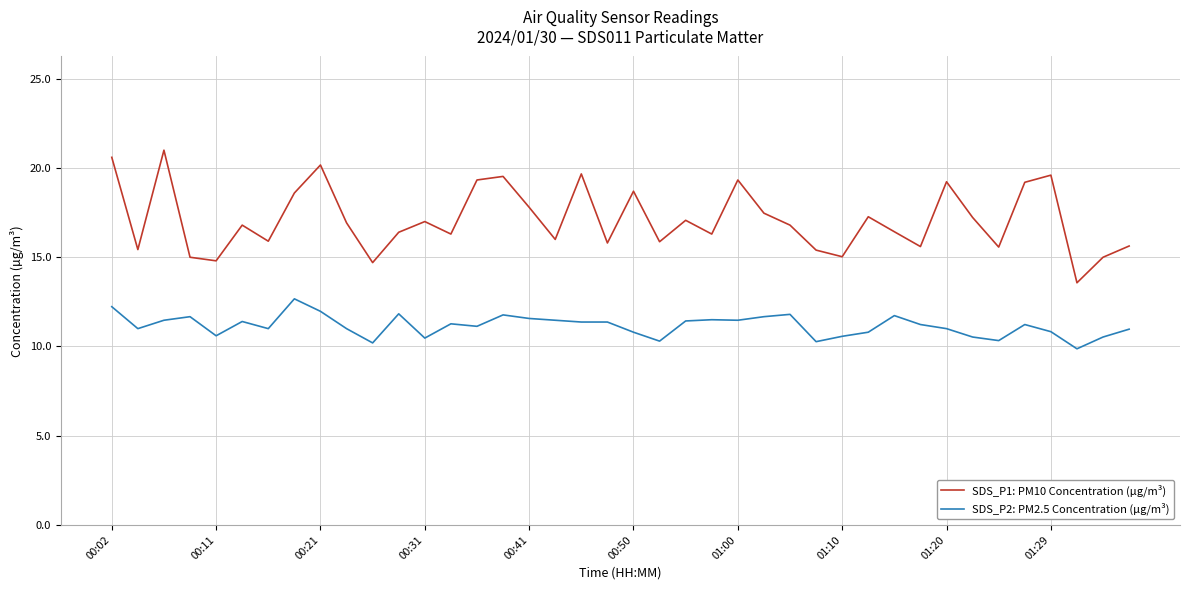

List the series in order of their overall mean, lowest first.

SDS_P2: PM2.5 Concentration (µg/m³), SDS_P1: PM10 Concentration (µg/m³)